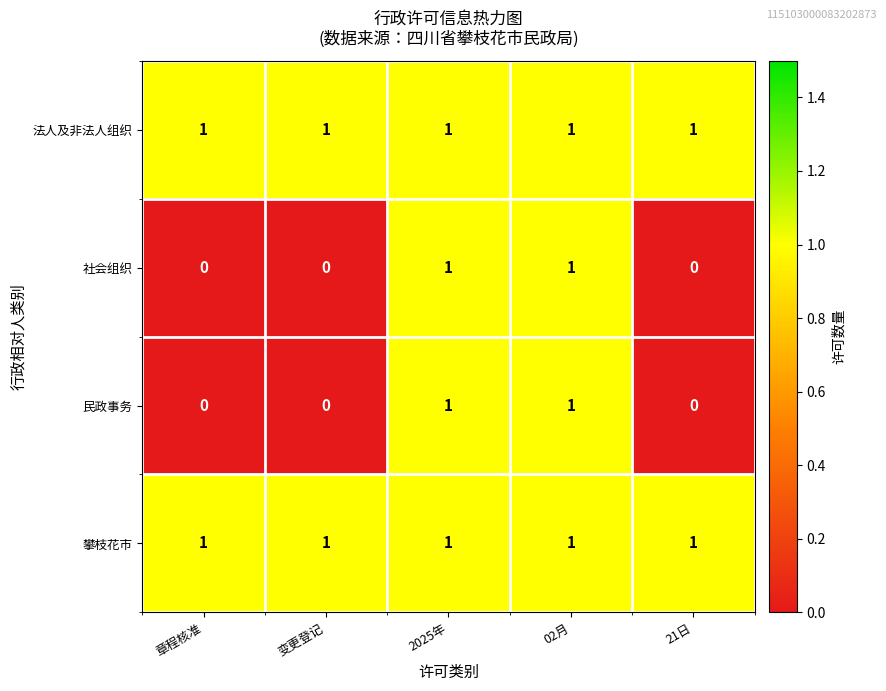

The value of 攀枝花市 at 变更登记 is 1. True or false?

True